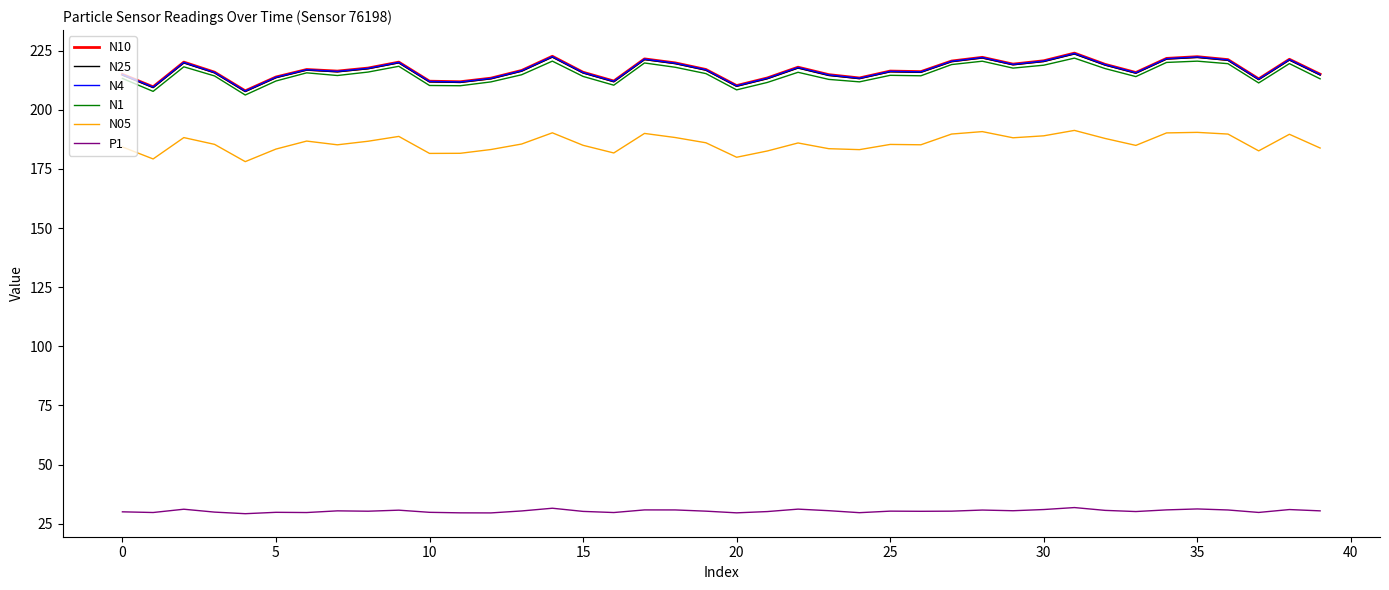

True or false: N05 and P1 cross at least once.

False